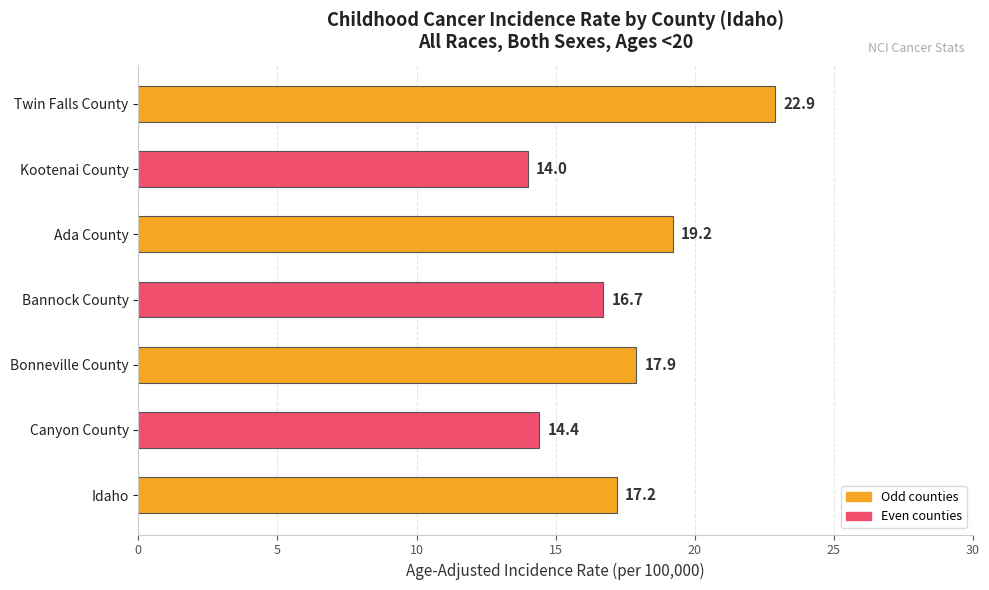

List the labels in order of value, smallest first.

Kootenai County, Canyon County, Bannock County, Idaho, Bonneville County, Ada County, Twin Falls County